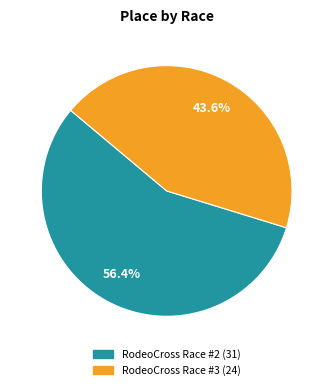

To the nearest percent, what is the difference between the largest and smallest slice percentages?

13%